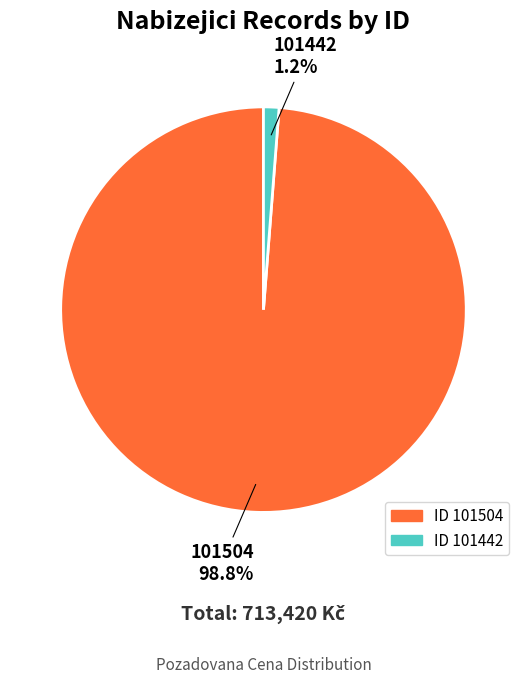

Count the number of slices in the pie.

2